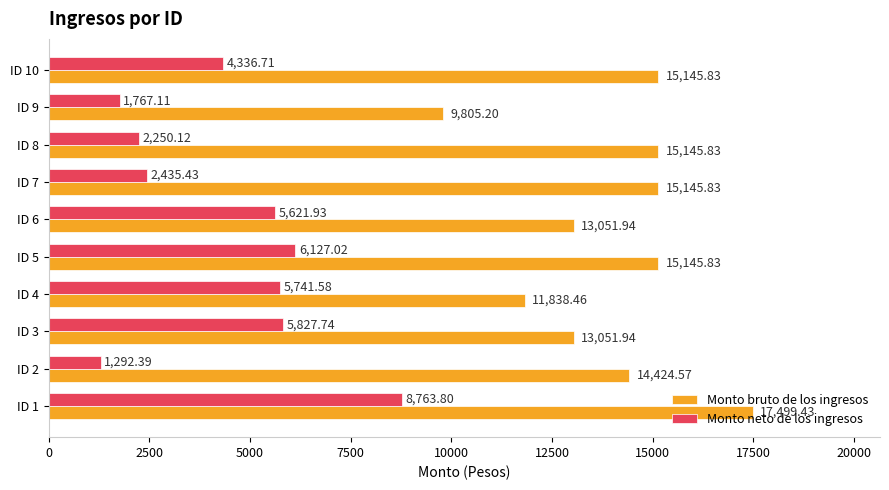

At ID 10, list the series in order from smallest to largest.

Monto neto de los ingresos, Monto bruto de los ingresos